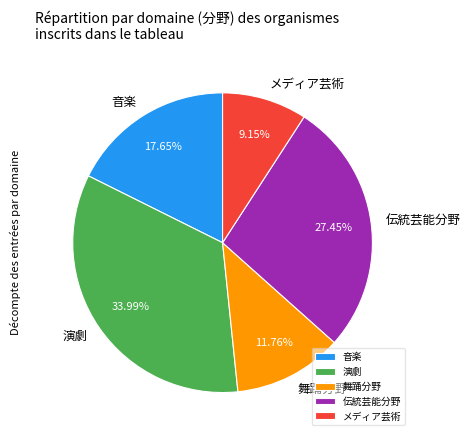

What percentage is the メディア芸術 slice, to the nearest percent?

9%